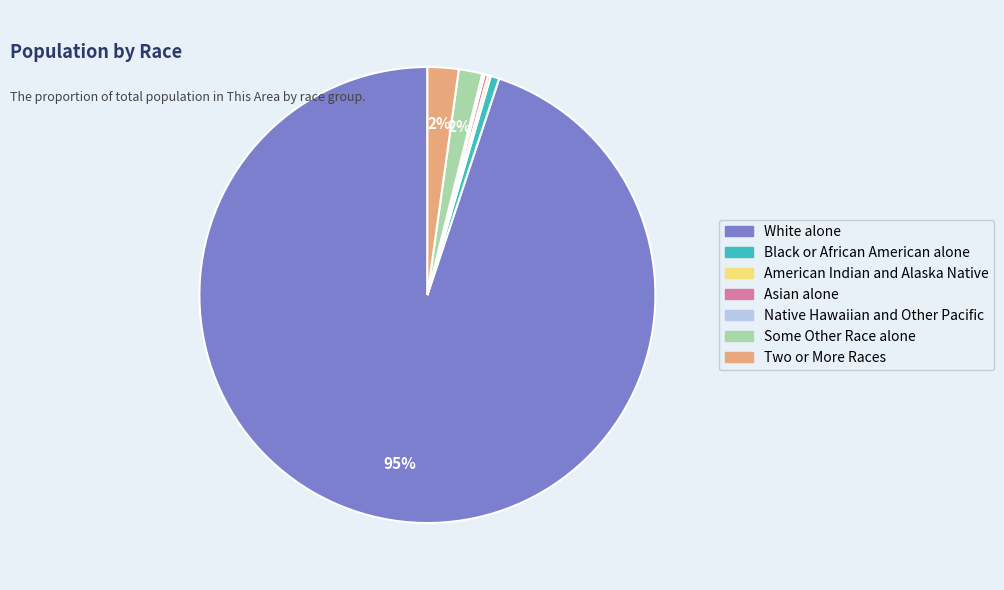

Which has a higher value, Black or African American alone or Two or More Races?

Two or More Races